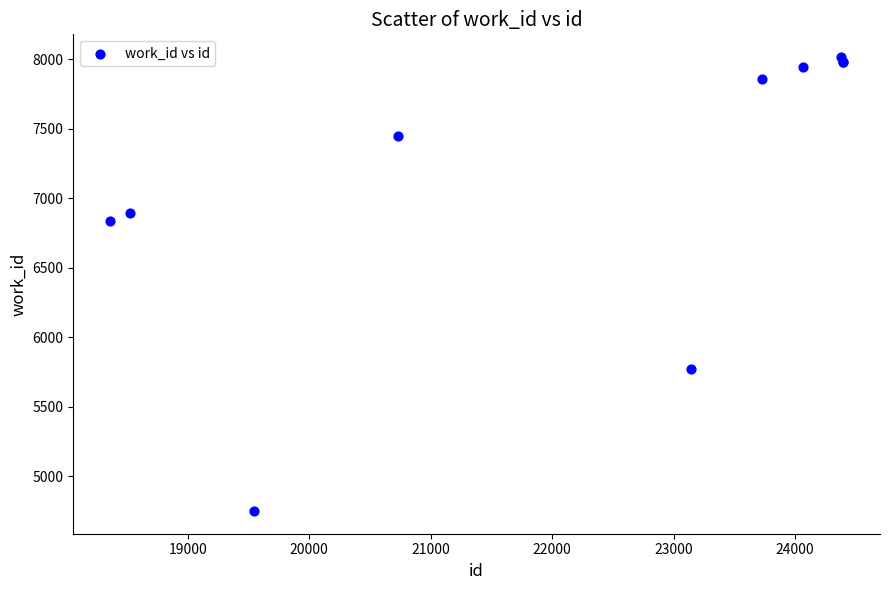

What Y value in the scatter plot is closest to 6381?

6836